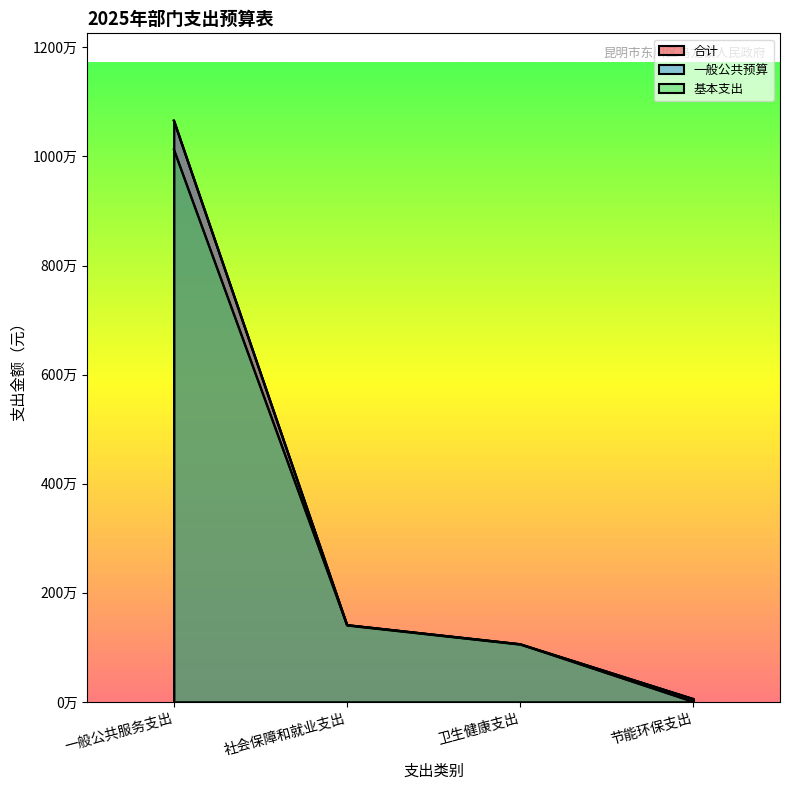

True or false: 基本支出 and 合计 cross at least once.

False